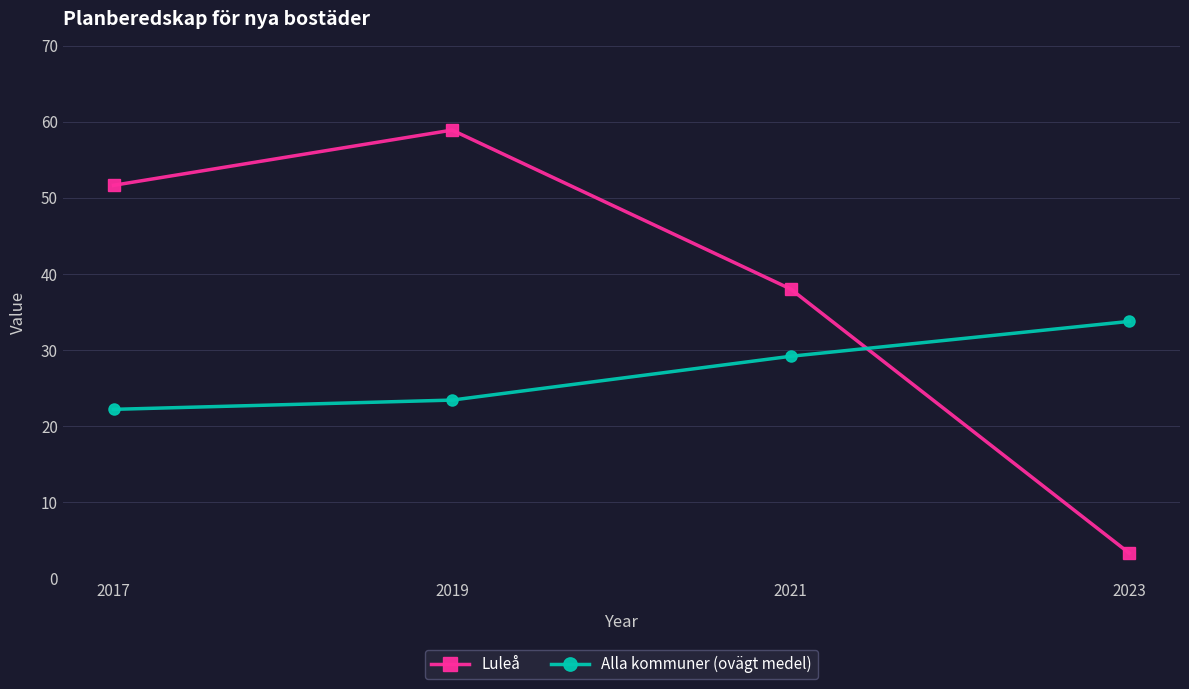

List the series in order of their peak value, lowest first.

Alla kommuner (ovägt medel), Luleå